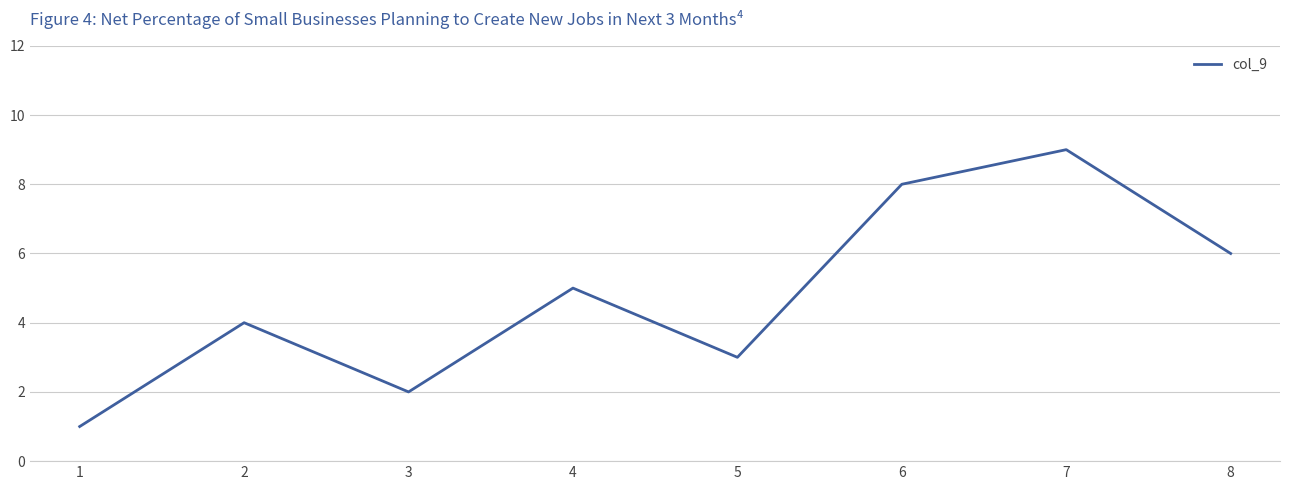

List the labels in order of value, largest first.

7, 6, 8, 4, 2, 5, 3, 1